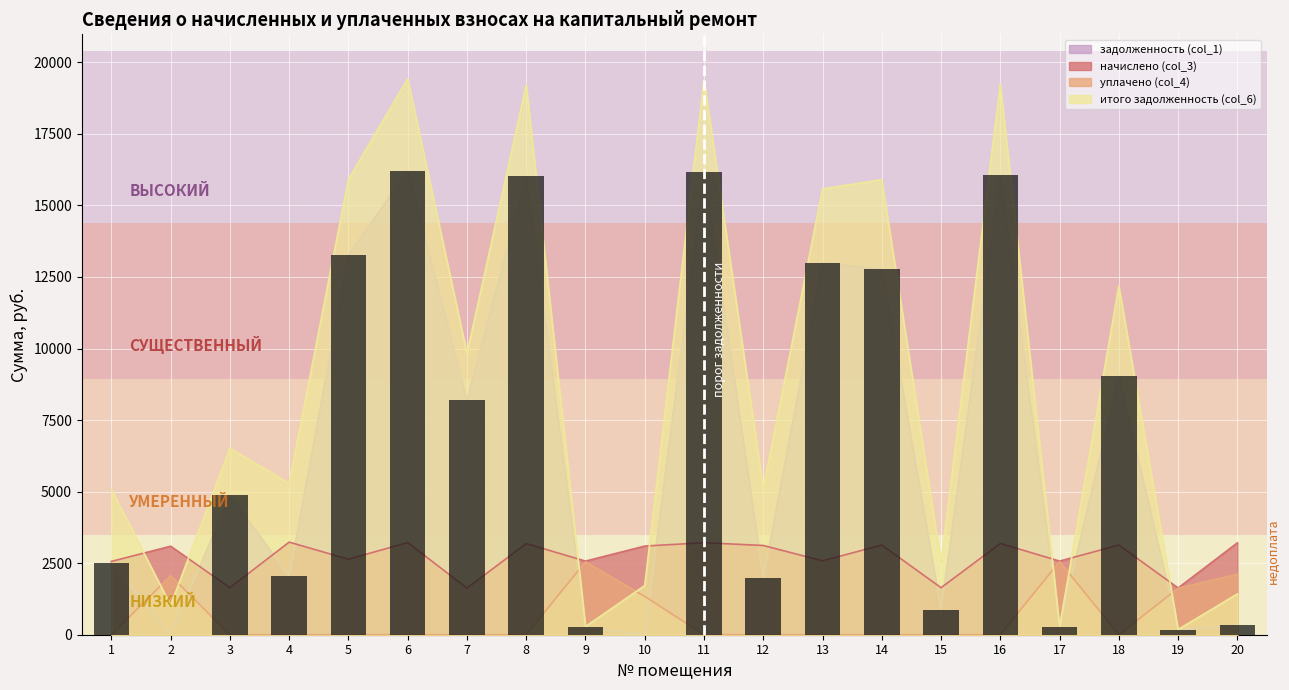

Reading left to right, extract all data points from this chart.

задолженность (col_1): 2511.6	0.0	4868.8	2054.2	13276.6	16204.1	8191.9	16024.3	261.0	0.0	16178.4	1979.6	12994.1	12767.5	869.4	16050.0	272.1	9047.7	173.4	330.3
начислено (col_3): 2561.7	3092.4	1643.1	3235.3	2638.3	3220.0	1627.8	3184.3	2571.9	3097.5	3214.9	3118.0	2582.1	3133.3	1643.1	3189.4	2571.9	3133.3	1633.0	3209.8
уплачено (col_4): 0.0	2060.8	0.0	0.0	0.0	0.0	0.0	0.0	2547.8	1337.8	0.0	0.0	0.0	0.0	0.0	0.0	2558.0	0.0	1624.4	2113.9
итого задолженность (col_6): 5073.3	1030.8	6511.9	5289.5	15914.8	19424.1	9819.8	19208.6	285.2	1718.5	19393.3	5097.6	15576.2	15900.8	2512.5	19239.4	286.1	12181.0	181.9	1426.2